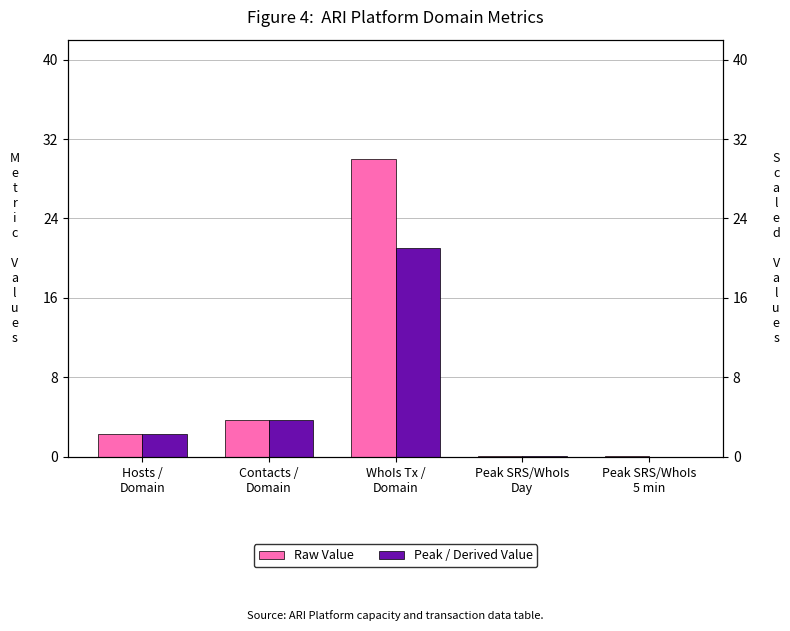

Count the number of data series in this chart.

2